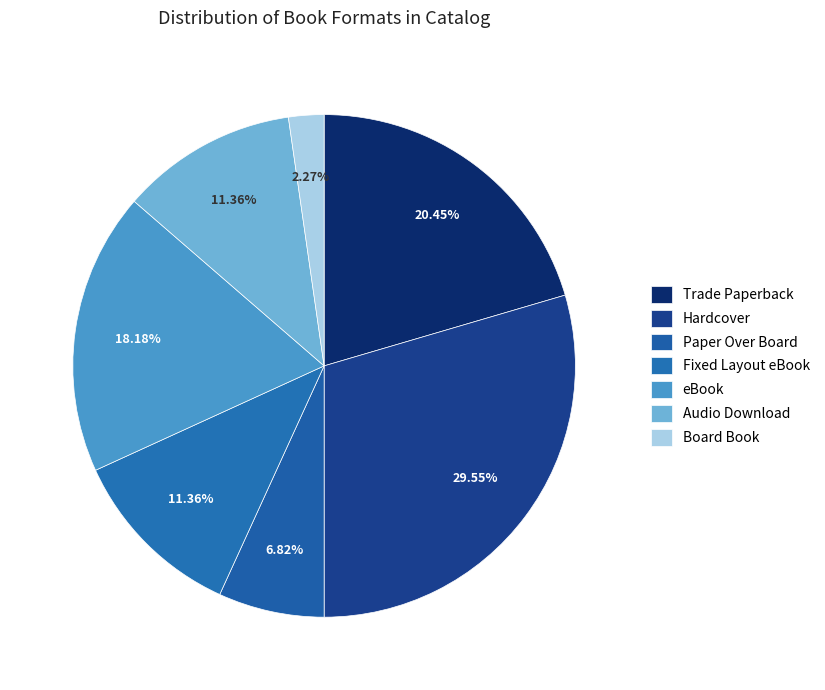

What is the ratio of the value at Audio Download to the value at eBook?

0.6